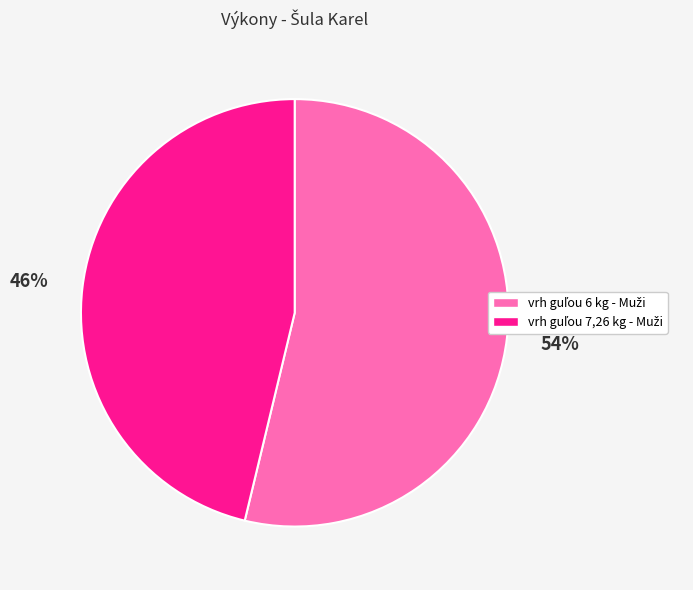

To the nearest percent, what is the average slice percentage?

50%